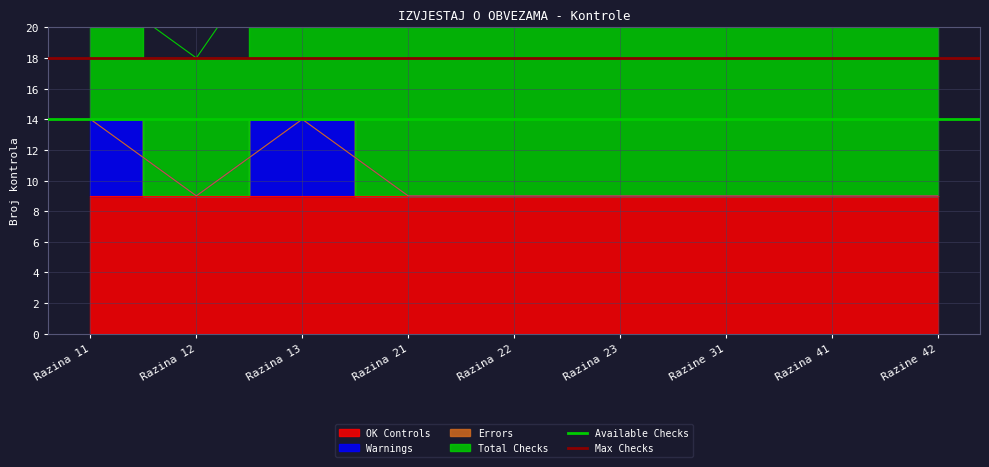

Between Razina 12 and Razina 11, which is larger?

Razina 12